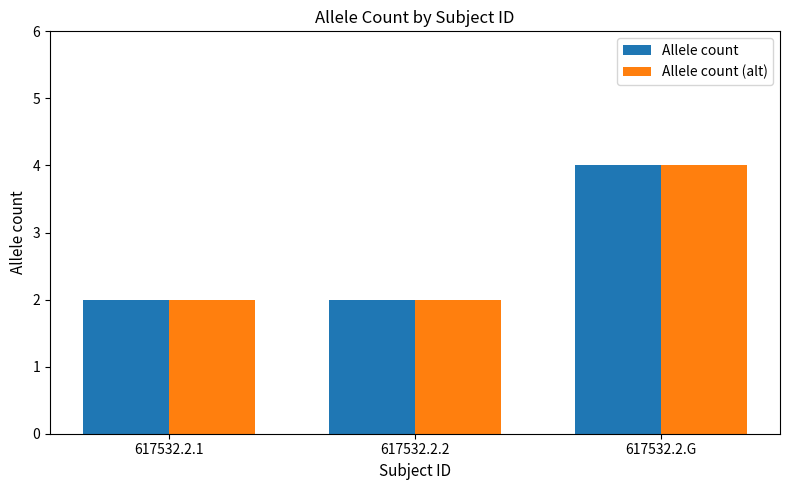

What is the total value across all series at 617532.2.G?

8